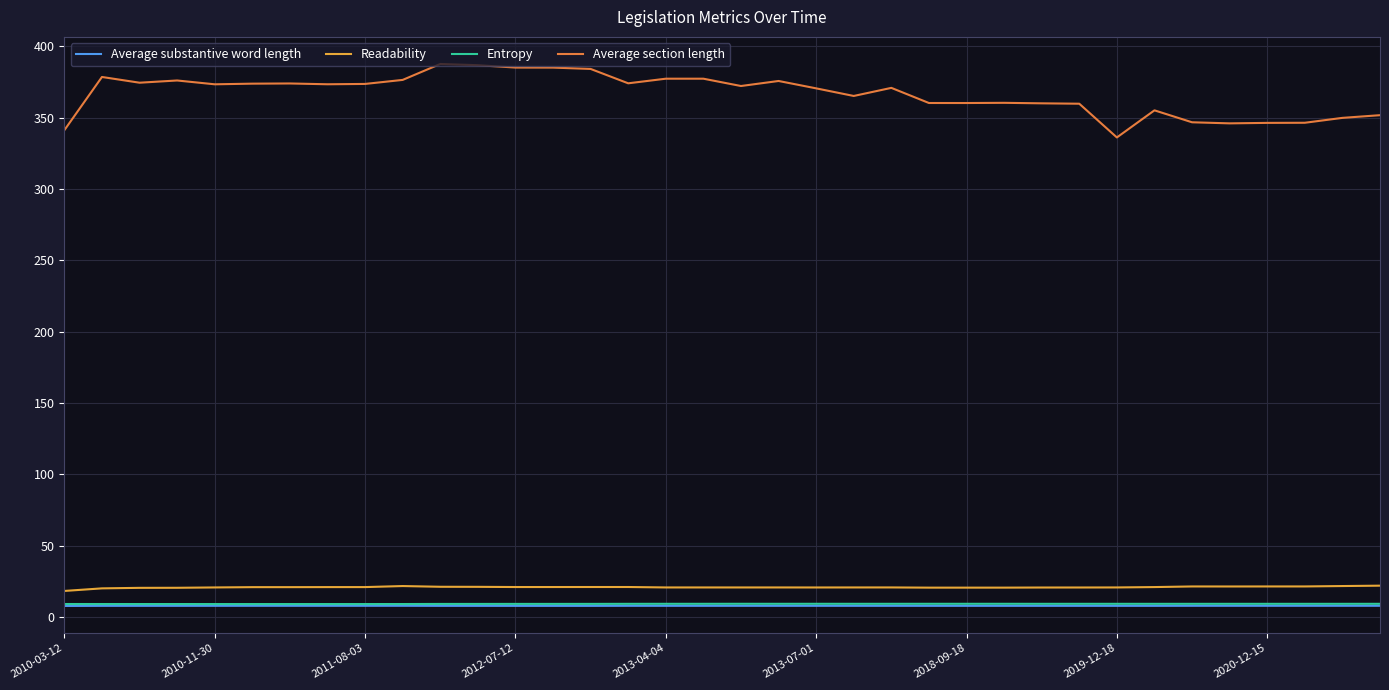

What is the sum of all Average section length values?

13206.1